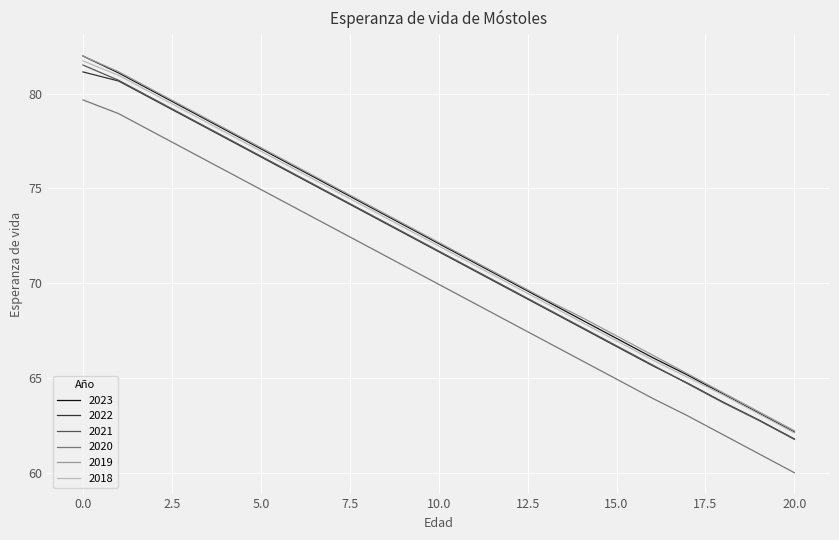

True or false: 2021 has more than 0 points higher than both neighbors.

False